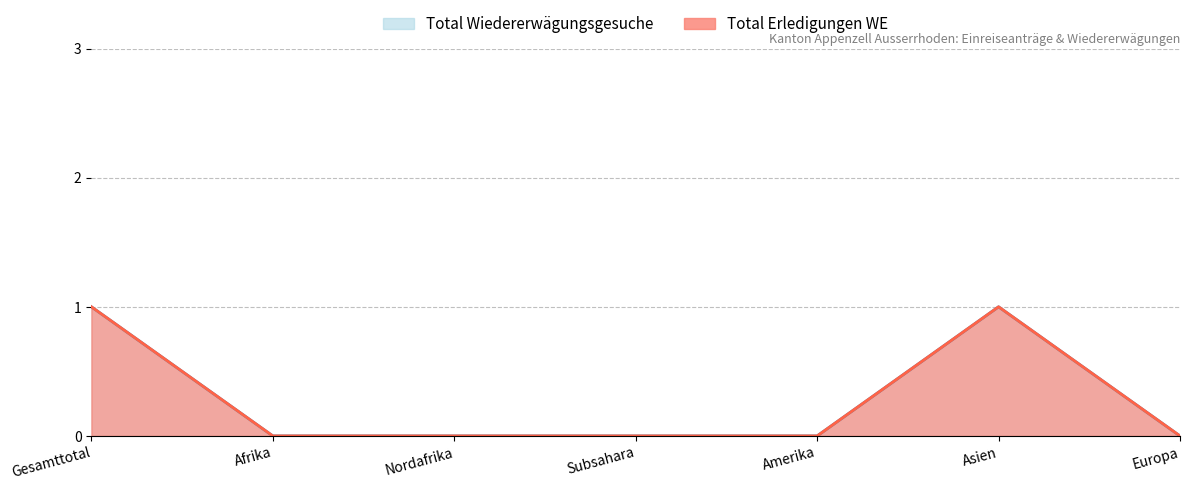

Between Nordafrika and Subsahara, which series saw the biggest shift?

Total Wiedererwägungsgesuche